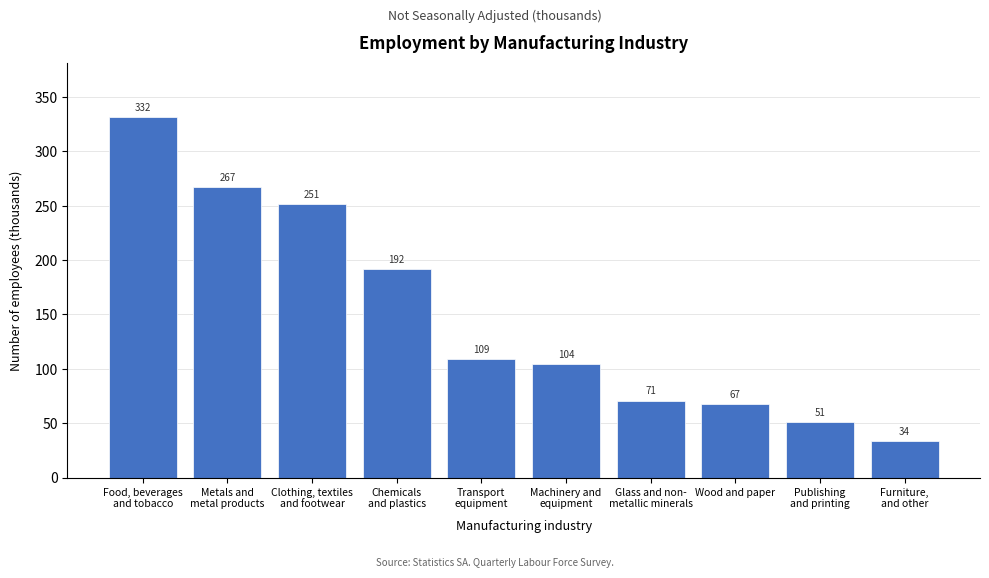

What is the minimum value shown in the chart?

33.8